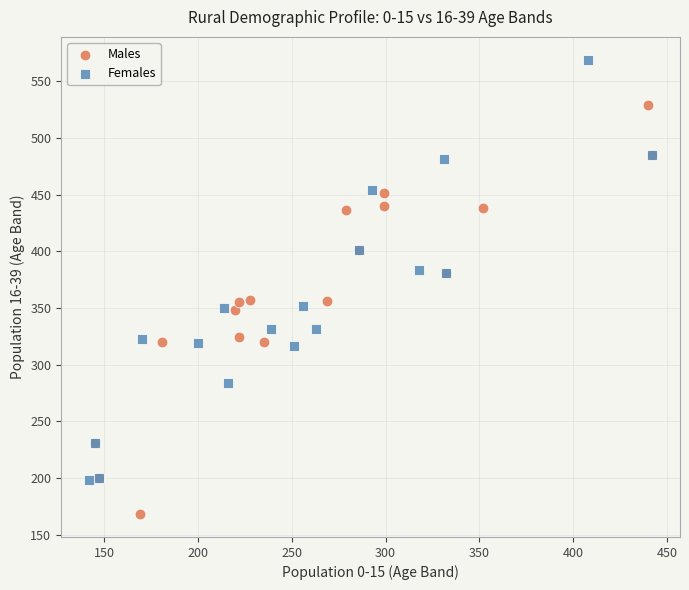

Which series reaches the minimum Y coordinate?

Males